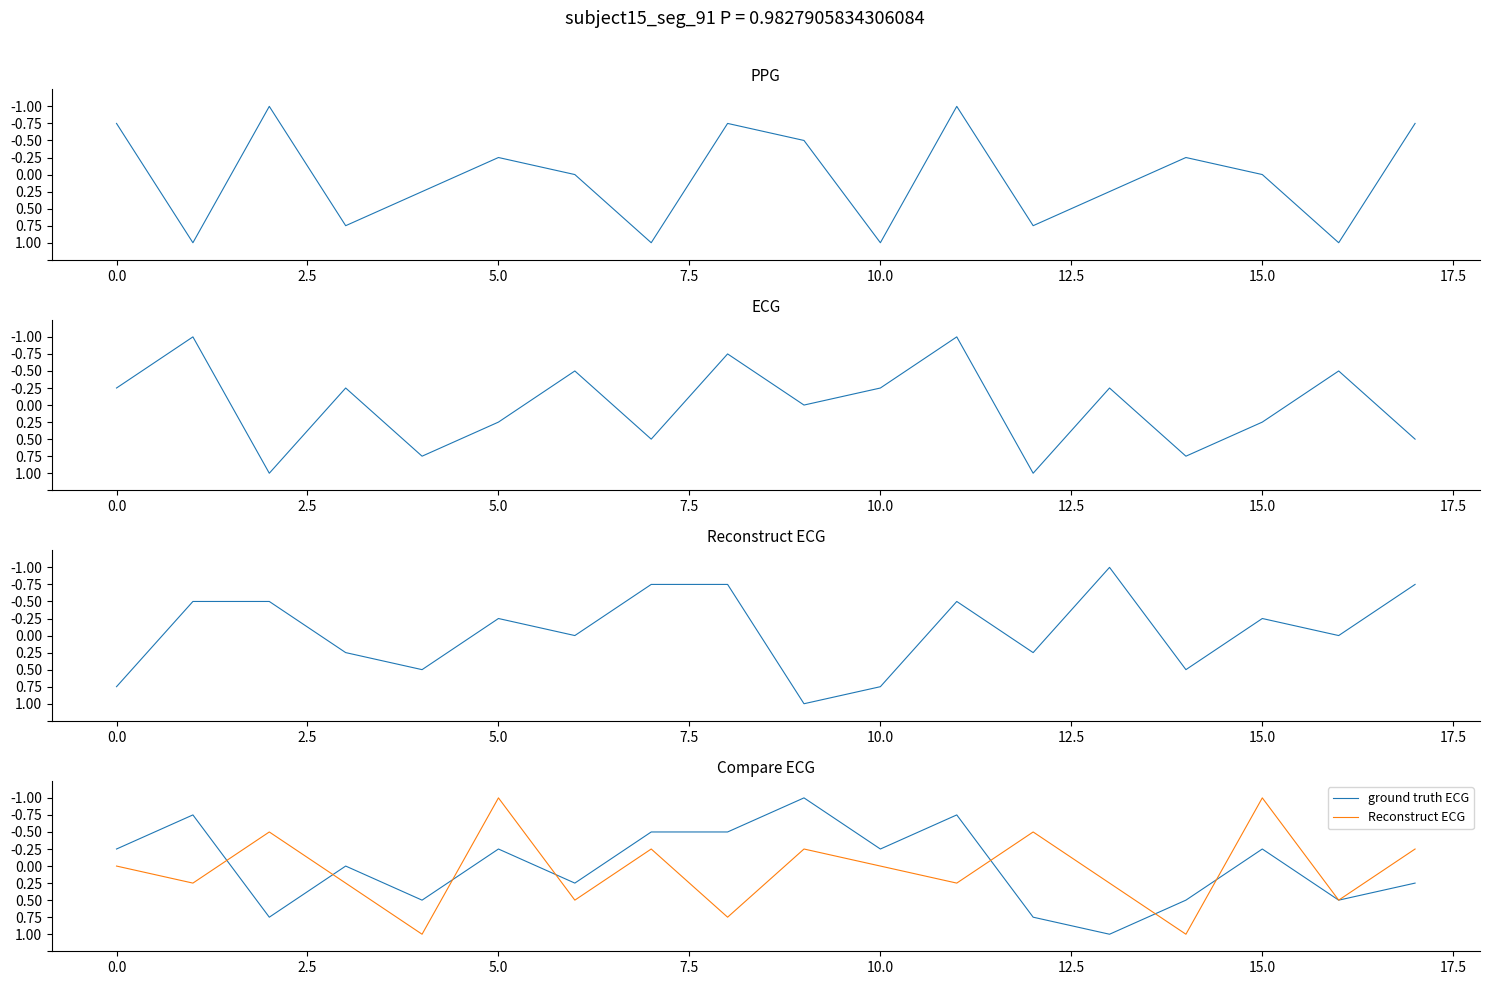

Rank the series by their maximum value, from highest to lowest.

col_2, col_4, col_6, ground truth ECG, Reconstruct ECG